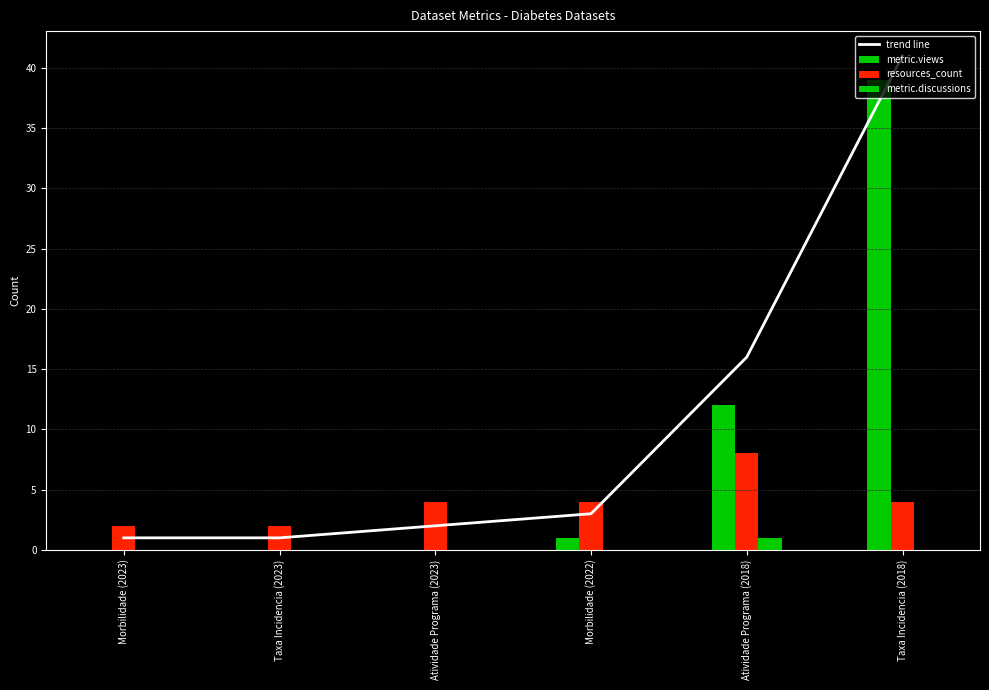

Rank the categories by value from highest to lowest.

Taxa Incidencia (2018), Atividade Programa (2018), Morbilidade (2022), Atividade Programa (2023), Morbilidade (2023), Taxa Incidencia (2023)